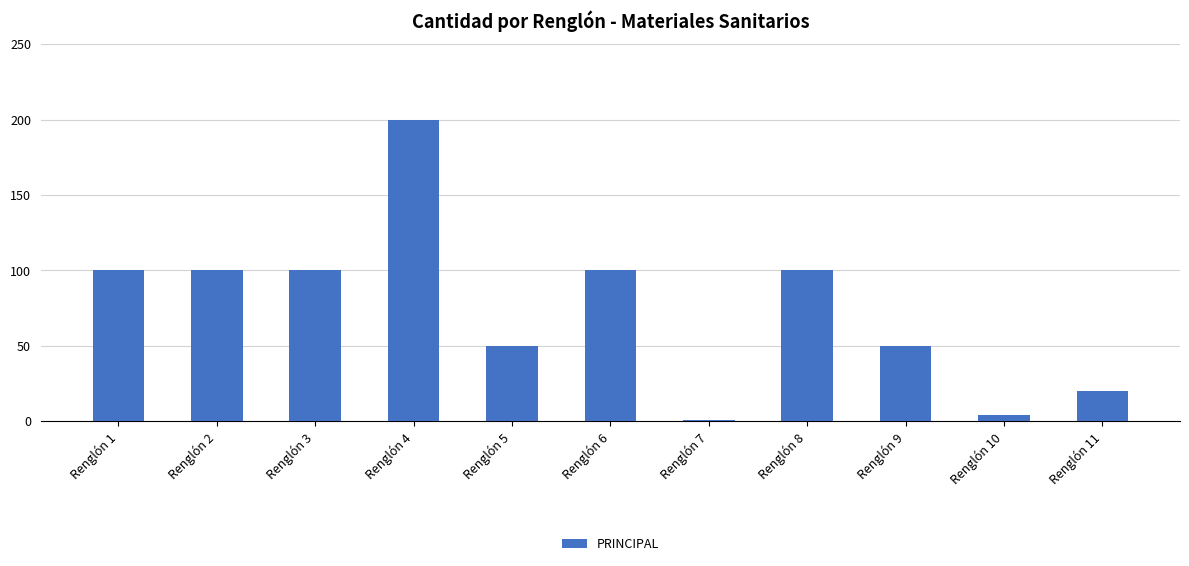

What is the change in value from Renglón 5 to Renglón 7?

-49